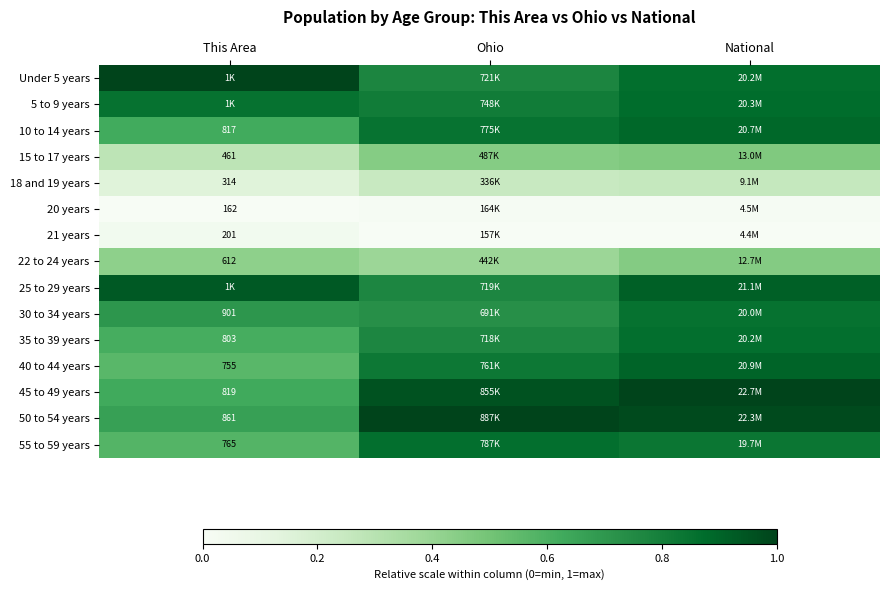

At how many categories does at least one series exceed 0?

3